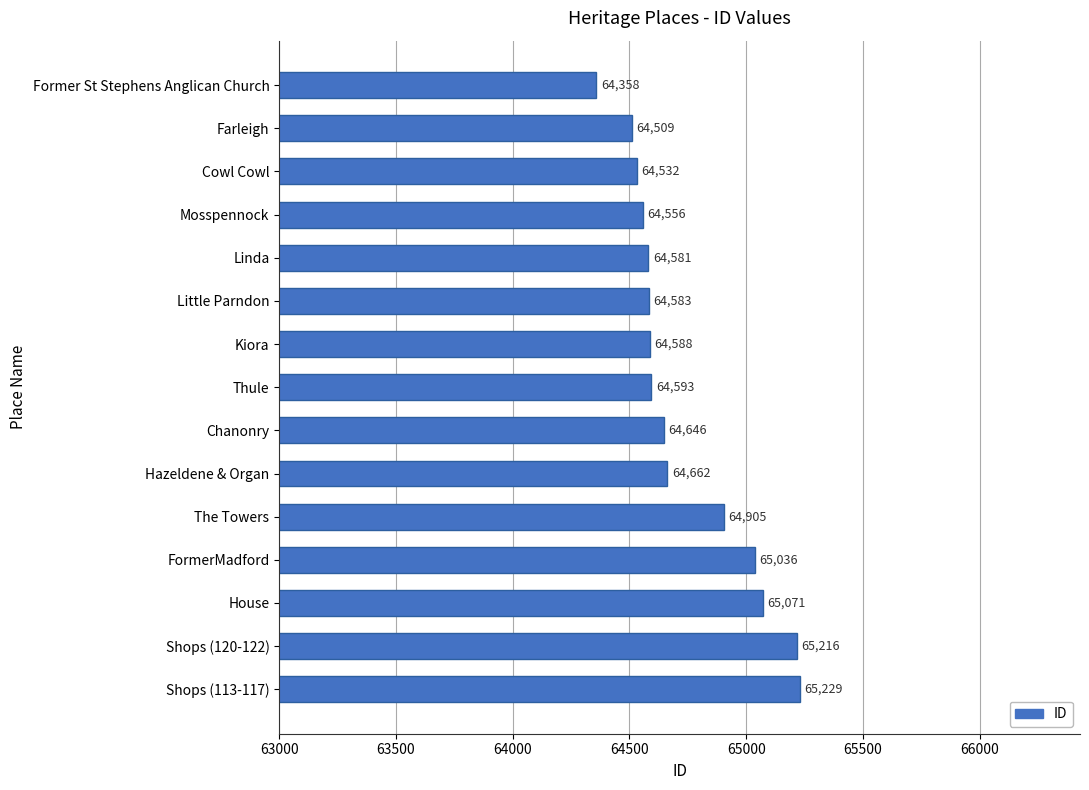

Where is the data nearest to the value 64793?

The Towers